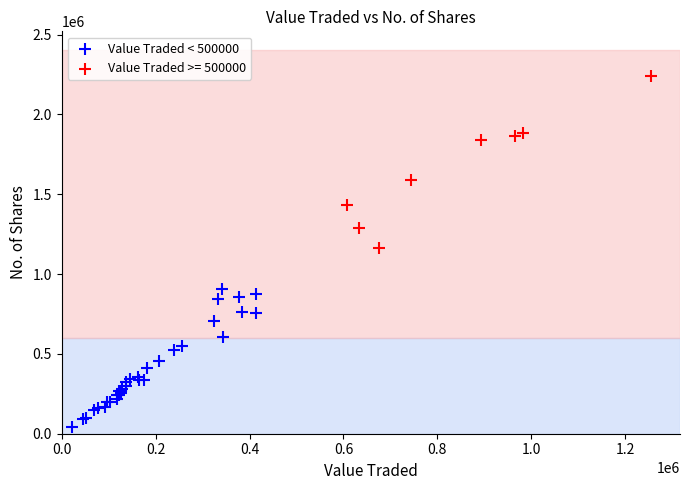

Which series reaches the maximum Y coordinate?

Value Traded >= 500000